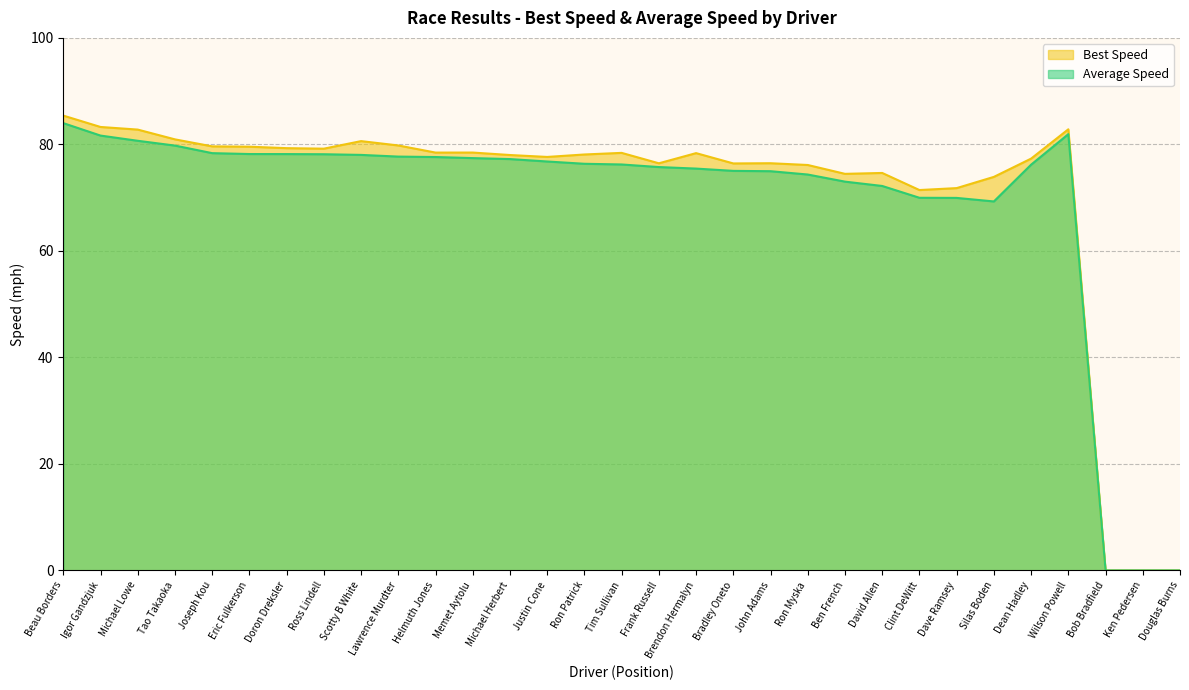

At which label does Best Speed reach its peak?

Beau Borders